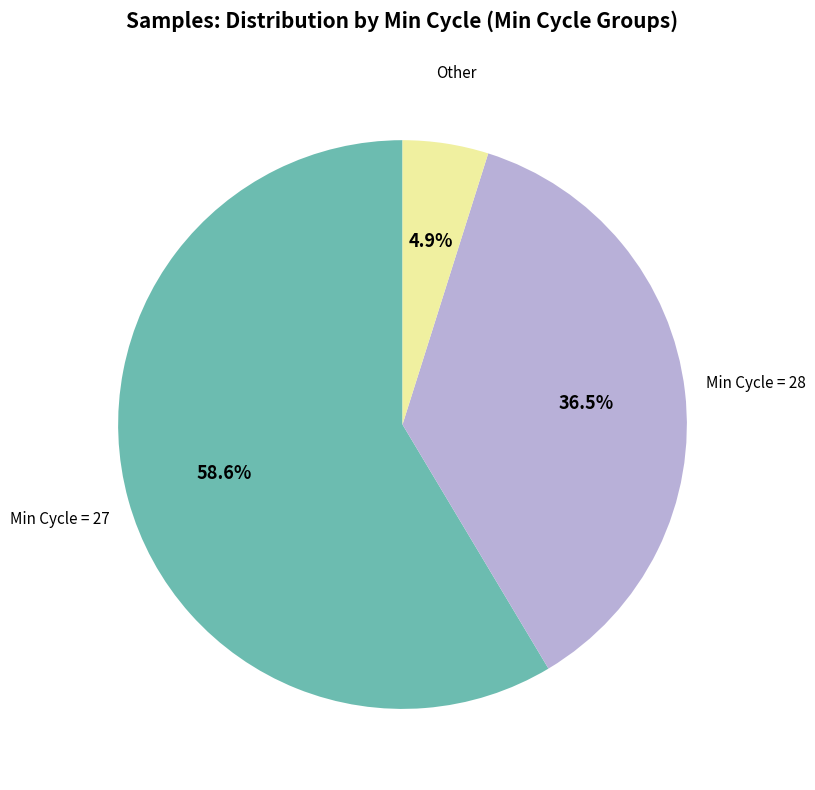

Is there any slice that represents more than half of the pie?

Yes